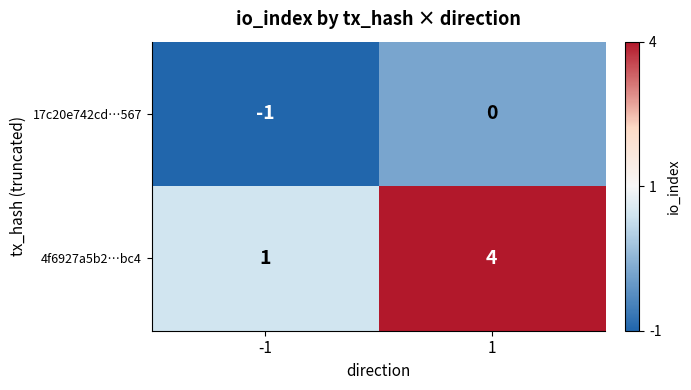

Read the 4f6927a5b2…bc4 value at 1.

4